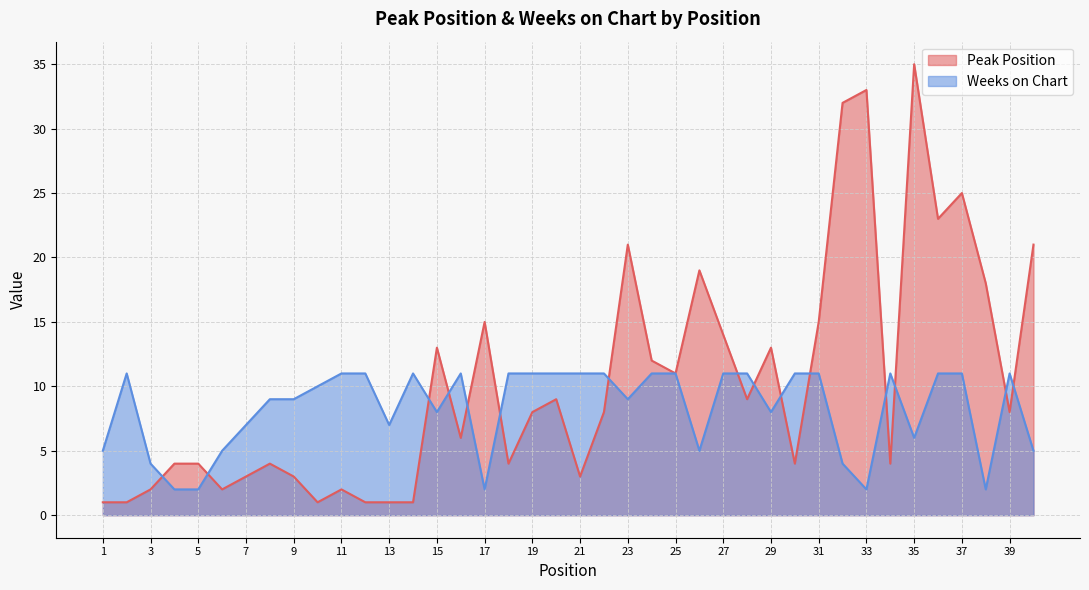

How many lines are shown in the chart?

2